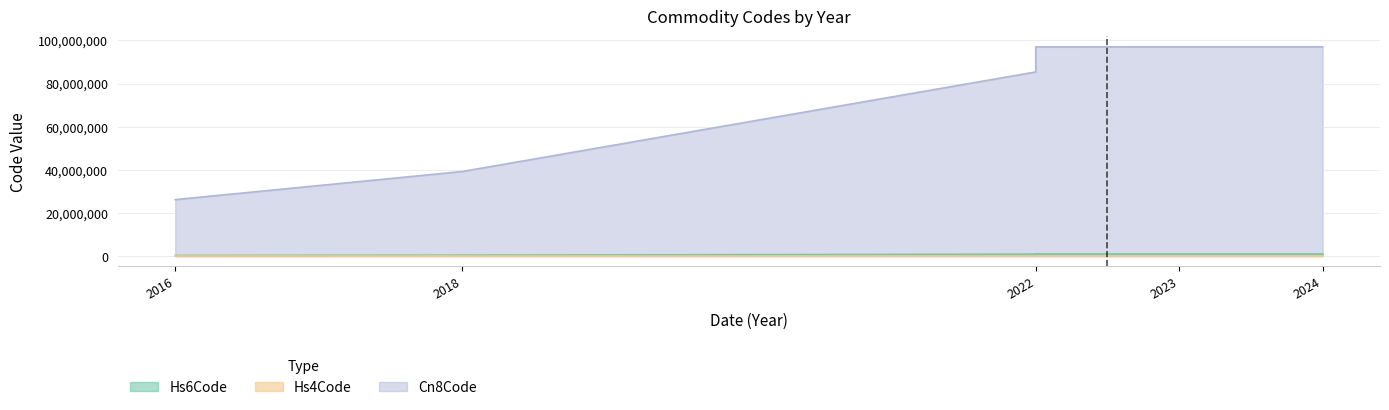

What is the value of the Hs6Code point at the 3rd from the left?

853890